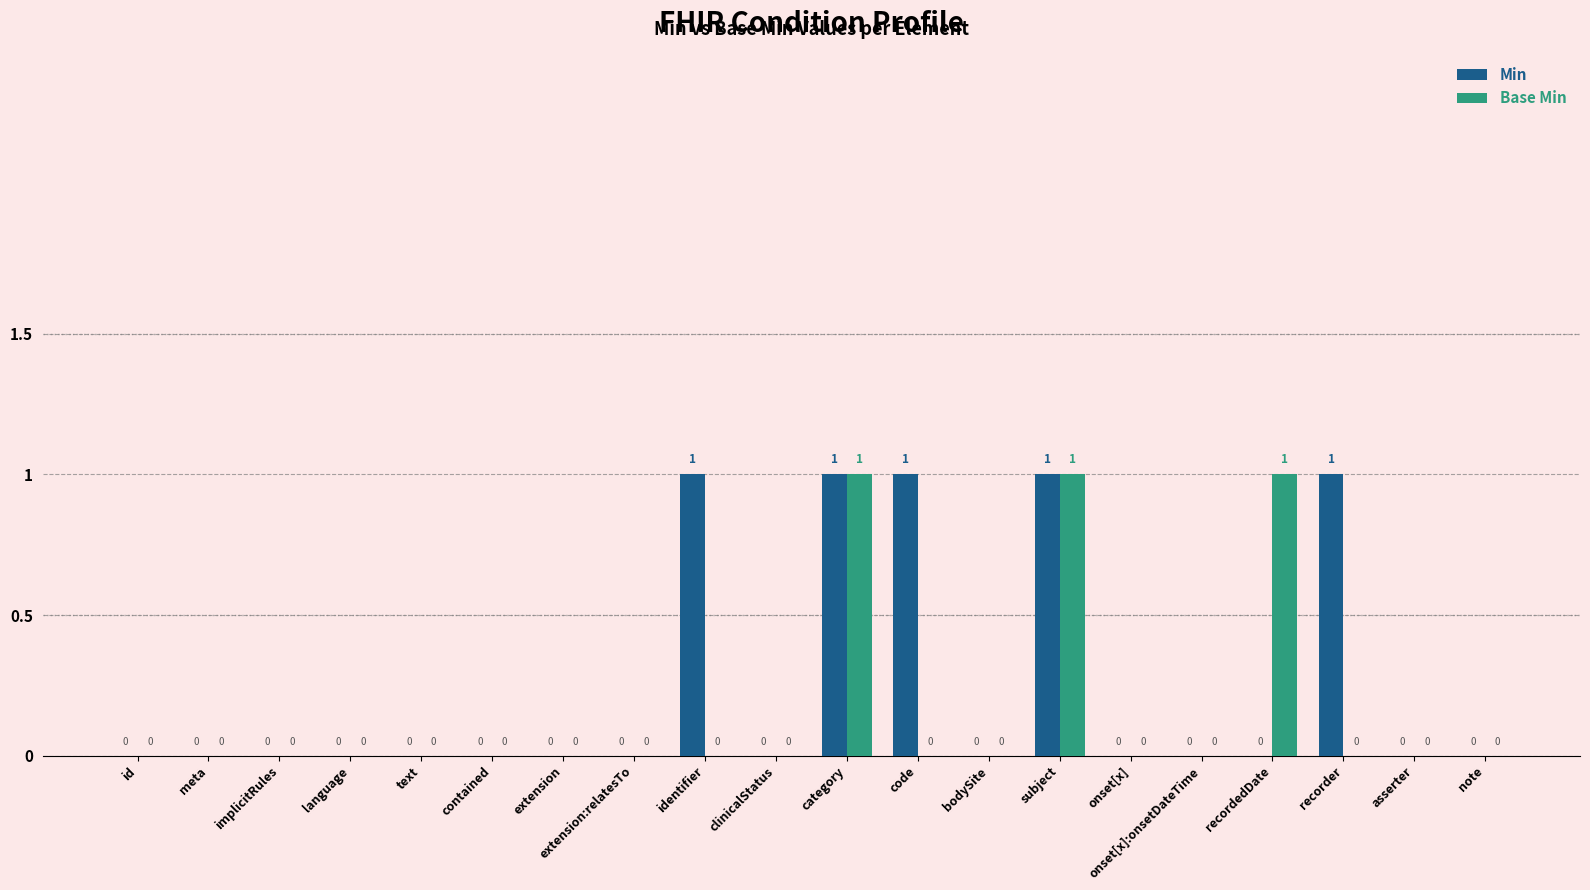

How many data points does each series have?

20